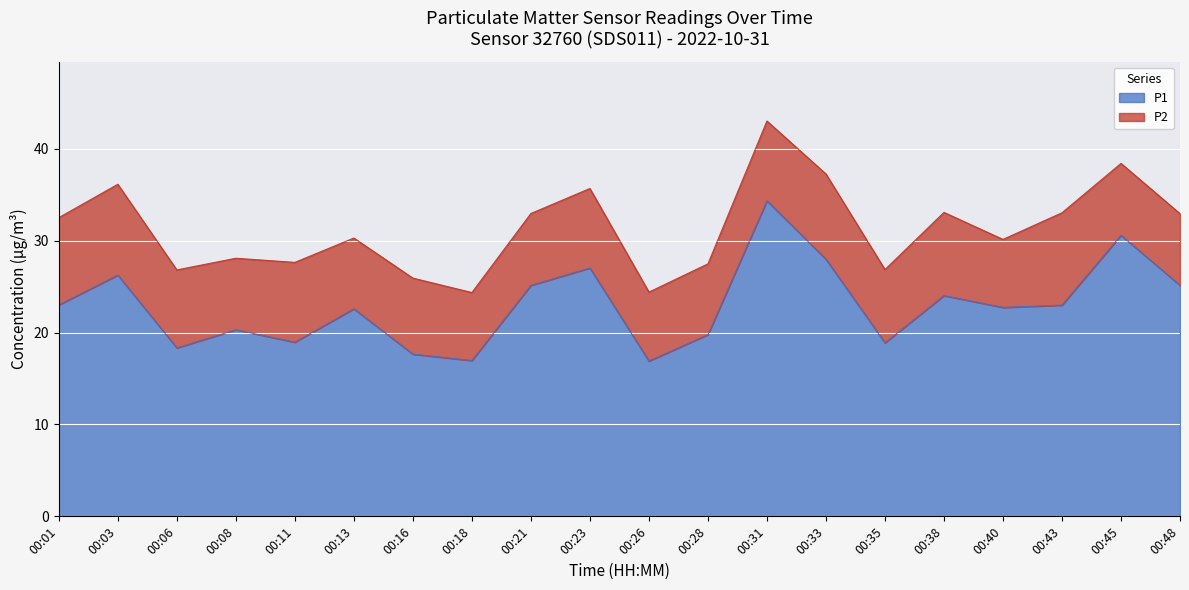

True or false: the data shows 30.6 at 00:45.

True